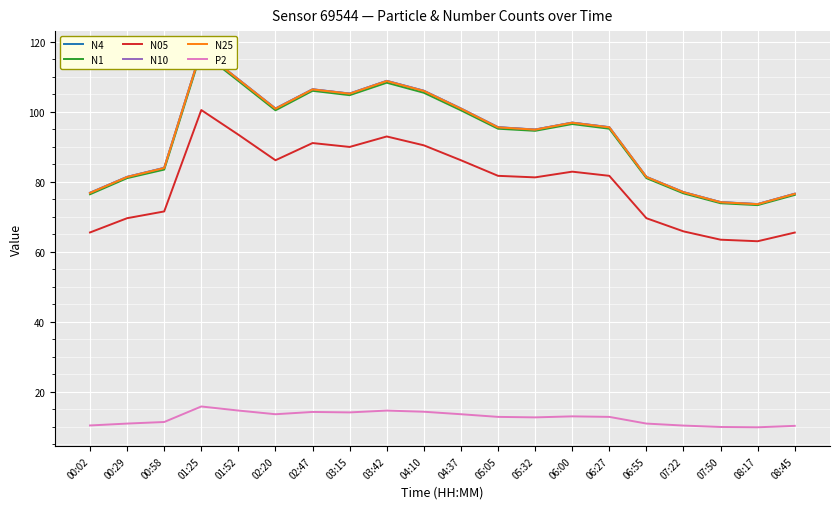

What is the difference between the second highest and second lowest values in the N25 series?

35.1